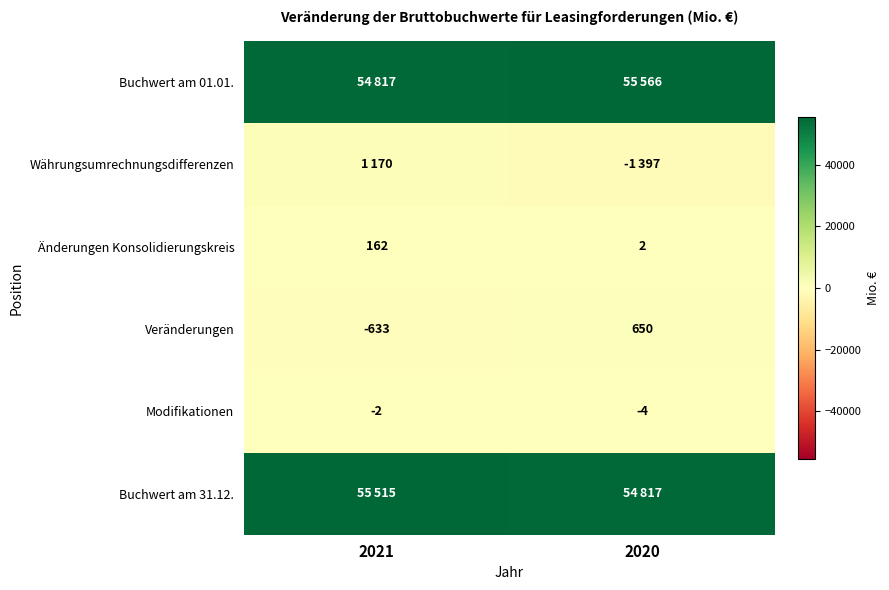

What is the highest value of the Veränderungen series?

650